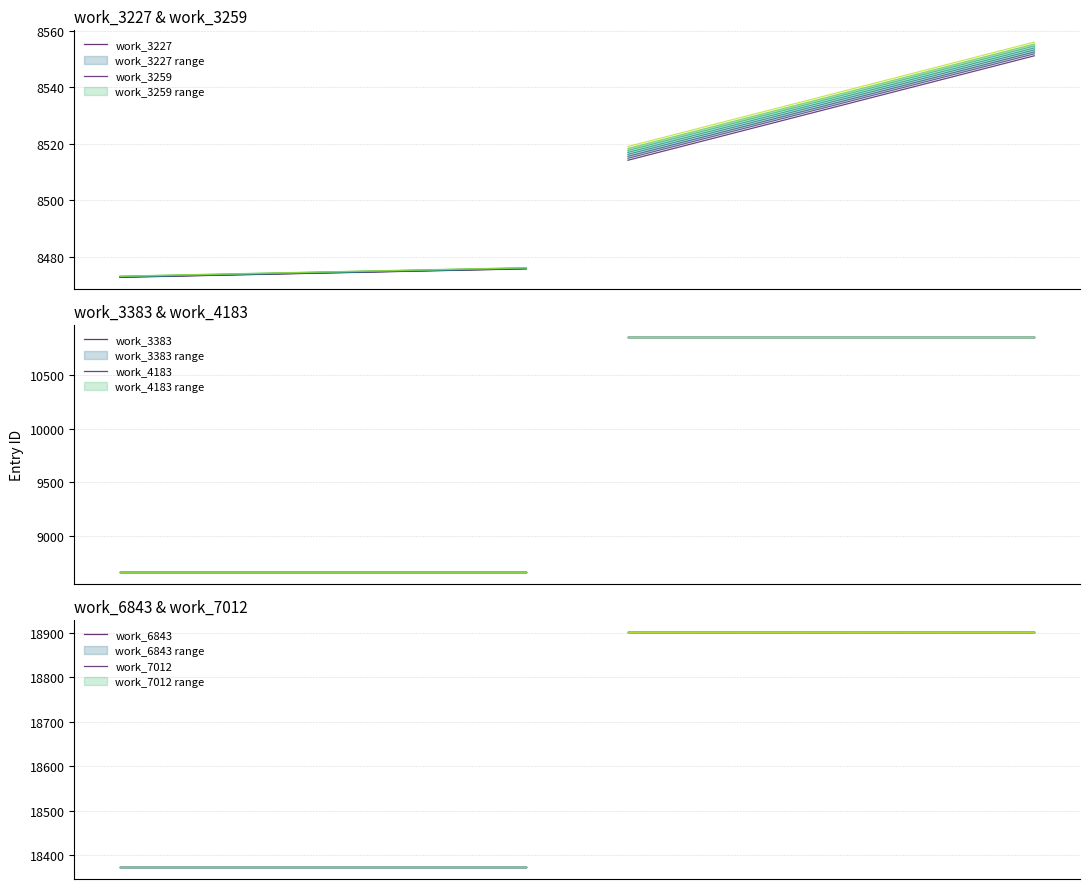

How many lines are shown in the chart?

6